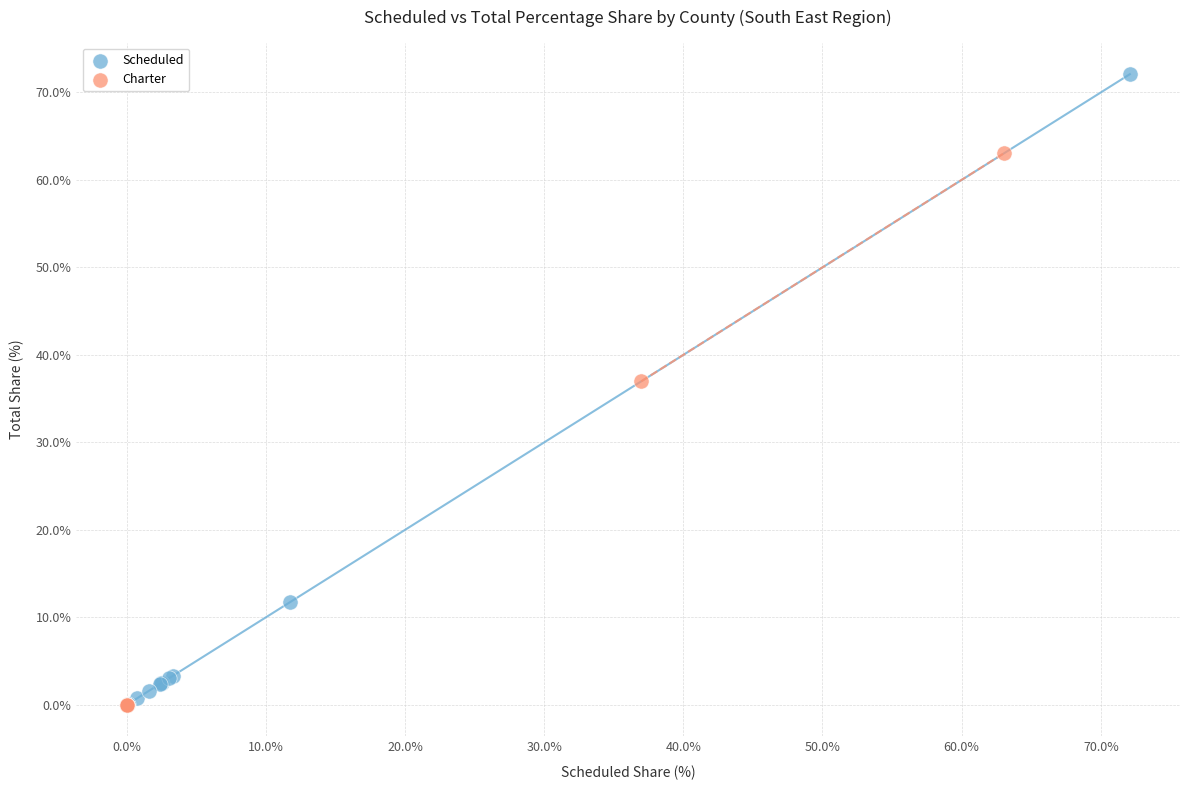

What are all the series names shown in the legend?

Scheduled, Charter